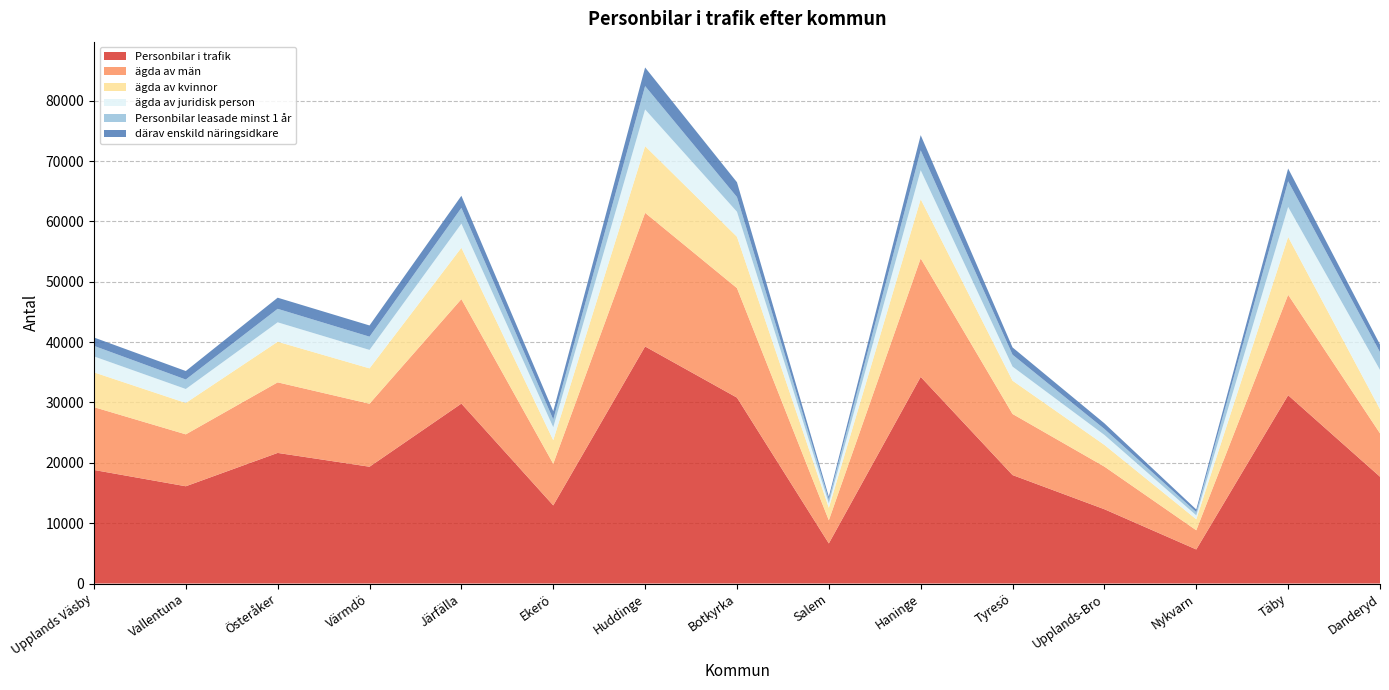

Reading left to right, transcribe all the data shown in this chart.

ägda av kvinnor: 5763	5203	6728	5861	8506	3914	11047	8506	2065	9804	5516	3597	1819	9580	4002
Personbilar i trafik: 18814	16113	21637	19350	29809	12946	39273	30796	6642	34235	17969	12307	5645	31196	17694
ägda av män: 10410	8601	11693	10438	17314	6893	22143	18150	3836	19637	10121	7061	3179	16643	7184
ägda av juridisk person: 2641	2309	3216	3051	3989	2139	6083	4140	741	4794	2332	1649	647	4973	6508
därav enskild näringsidkare: 1385	1409	1845	1858	1998	1361	3083	2455	453	2519	1206	934	435	2114	1268
Personbilar leasade minst 1 år: 1747	1569	2236	2196	2622	1294	3869	2436	644	3296	1969	993	541	4250	2937